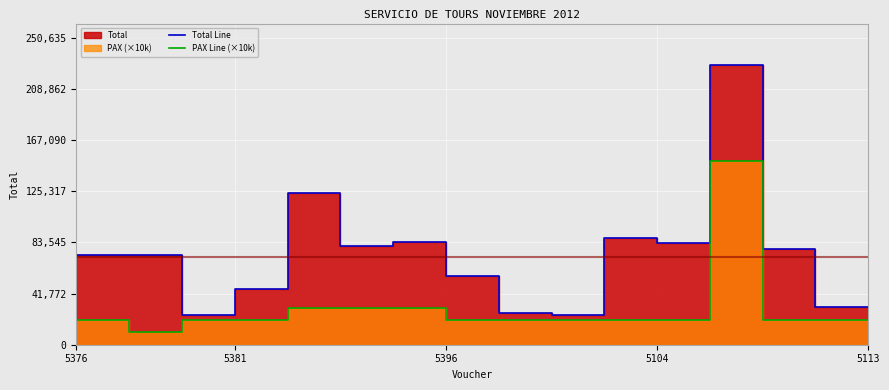

True or false: Total Line has a value of 43330 at 5381.

False